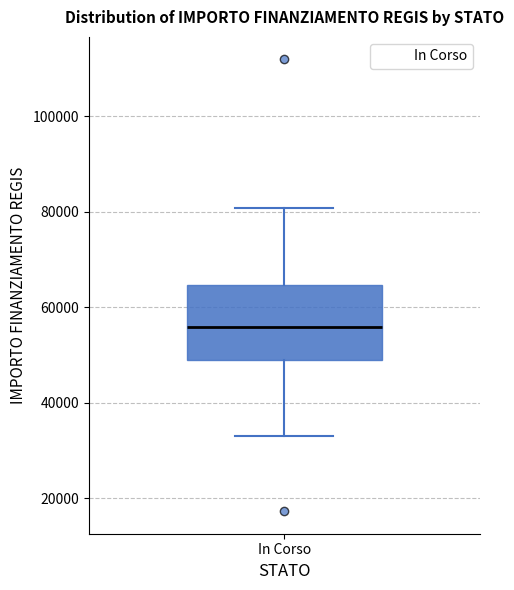

Where is the lower edge of the box for In Corso on the y-axis? The values are not printed on the chart, so give them approximately, as read against the axis.

50000